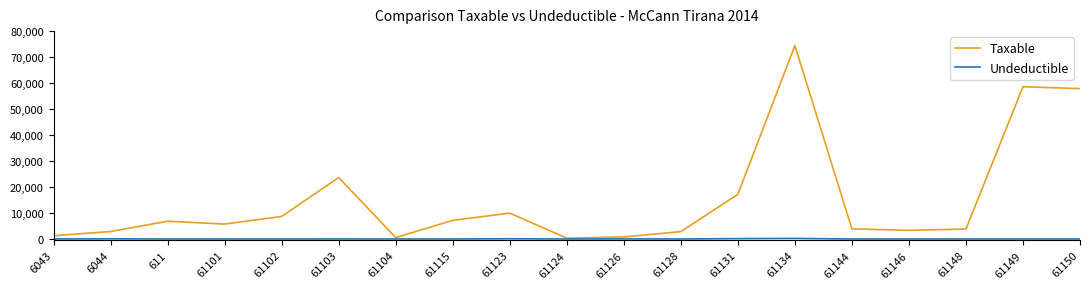

What is the greatest value displayed?

74439.3